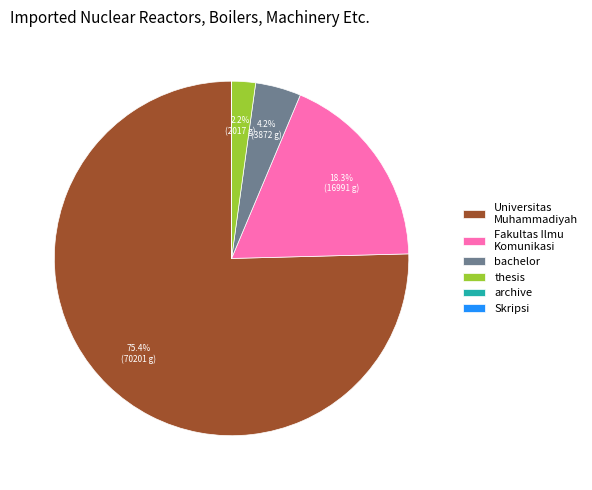

To the nearest percent, what is the average slice percentage?

17%